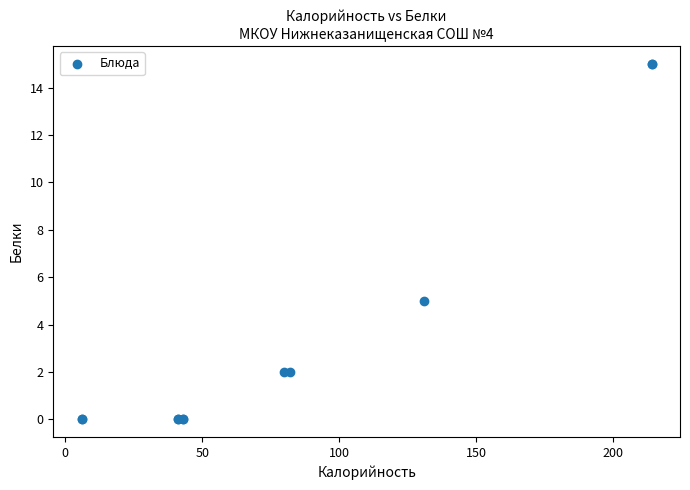

What Y value in the scatter plot is closest to 7?

5